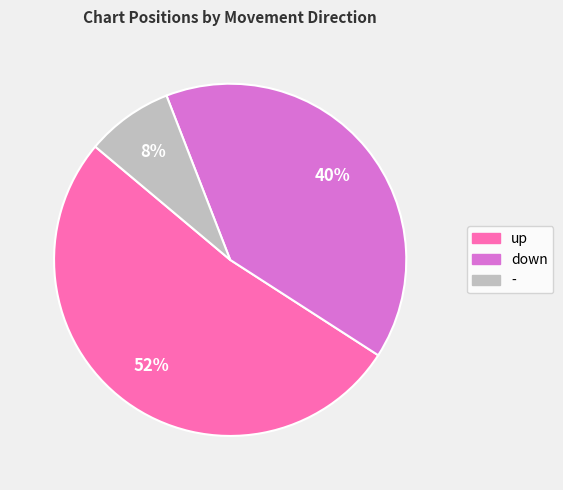

Is the sum of up and - greater than half?

Yes